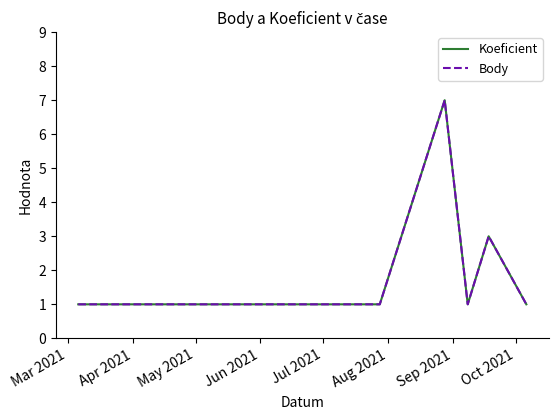

Is this an area chart (filled region under the line)?

No